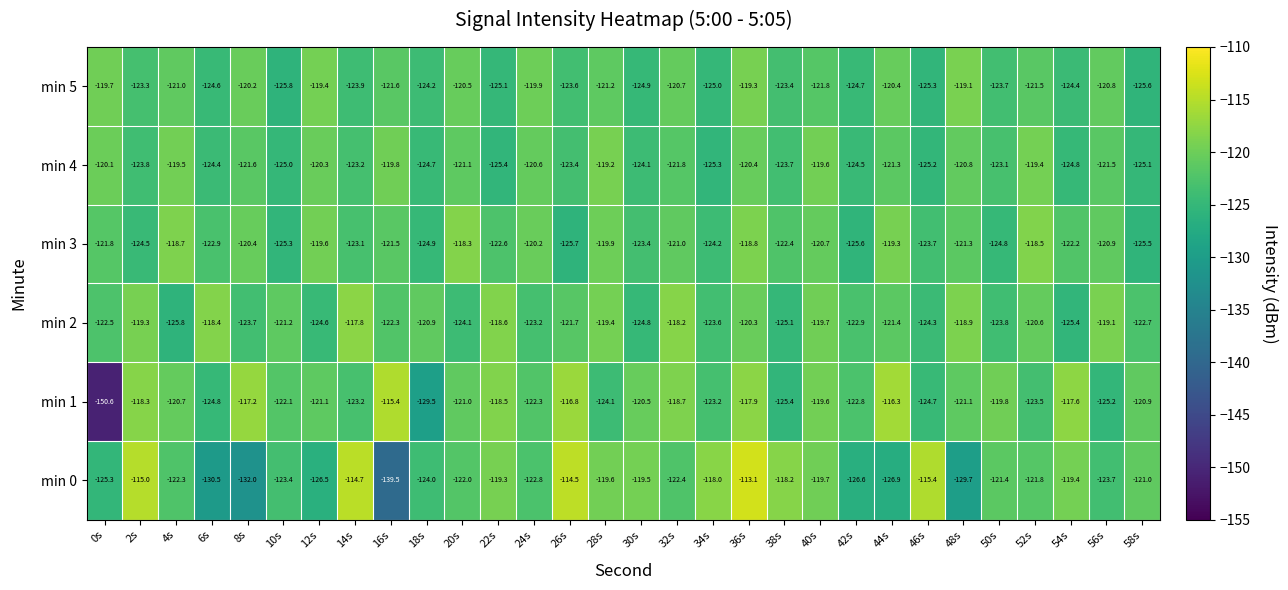

Which label corresponds to the largest value in the chart?

36s